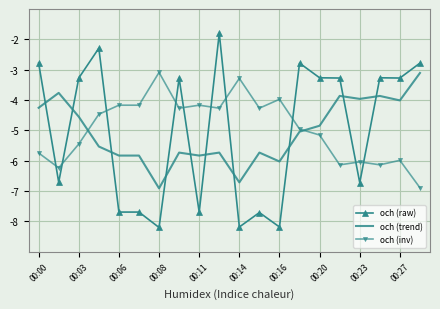

Which series ends up on top after the final intersection of och (raw) and och (trend)?

och (raw)